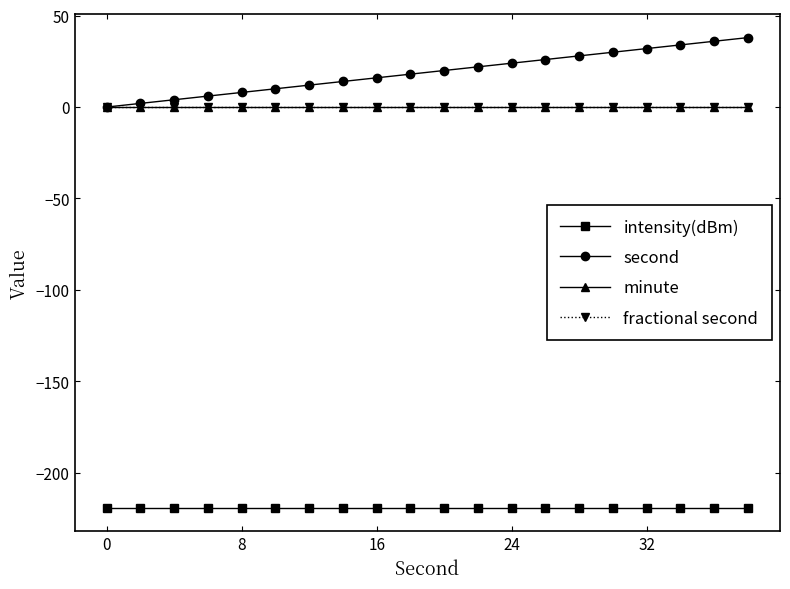

What is the difference between the maximum and minimum values in the second series?

38.0